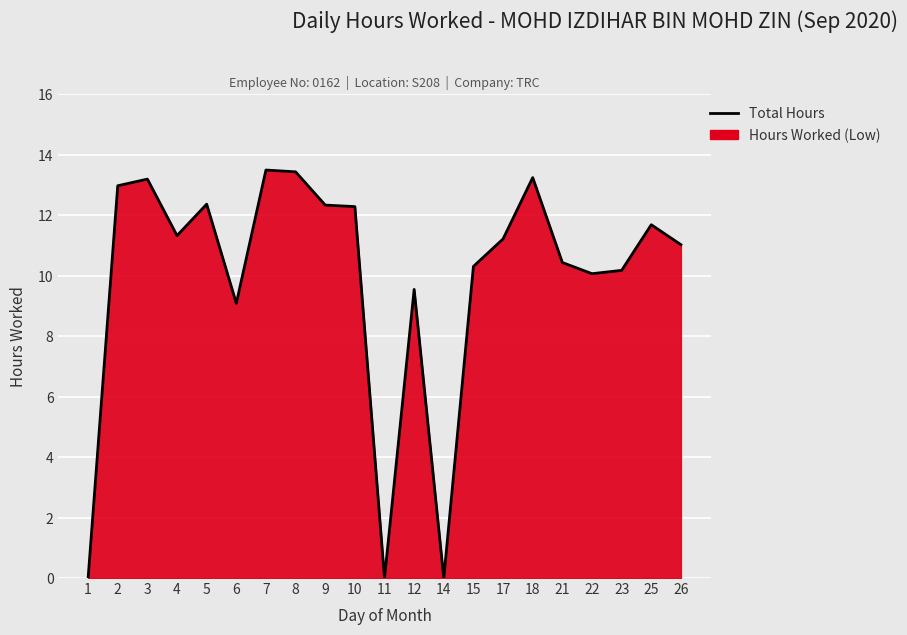

Where is the first local minimum?

4